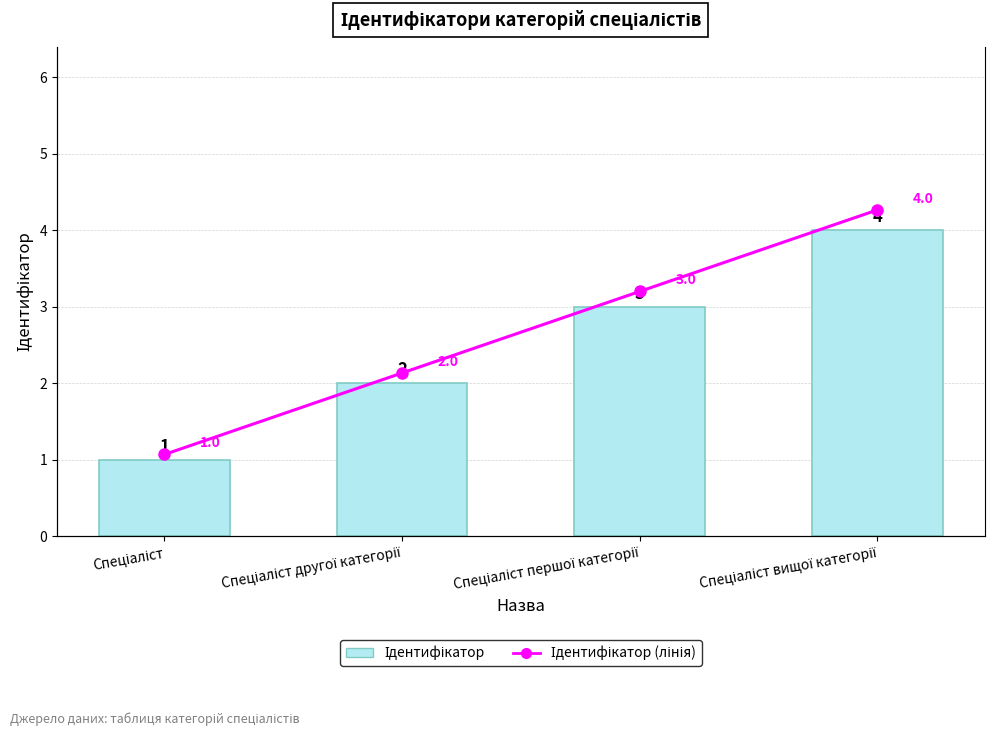

What position from the right is Спеціаліст?

4